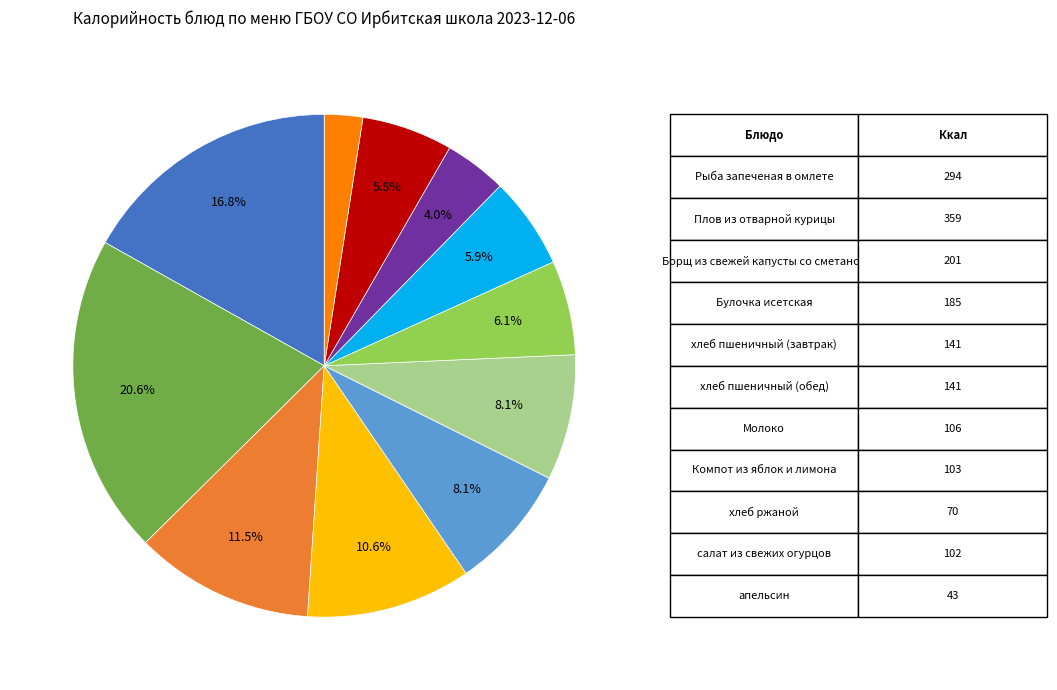

Is there any slice that represents more than half of the pie?

No